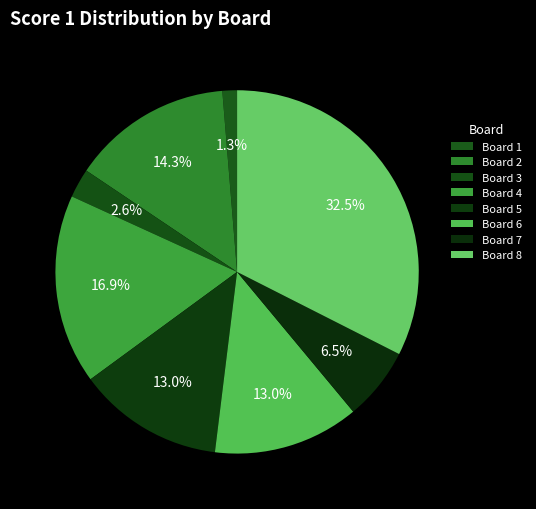

To the nearest percent, what is the difference between the largest and smallest slice percentages?

31%